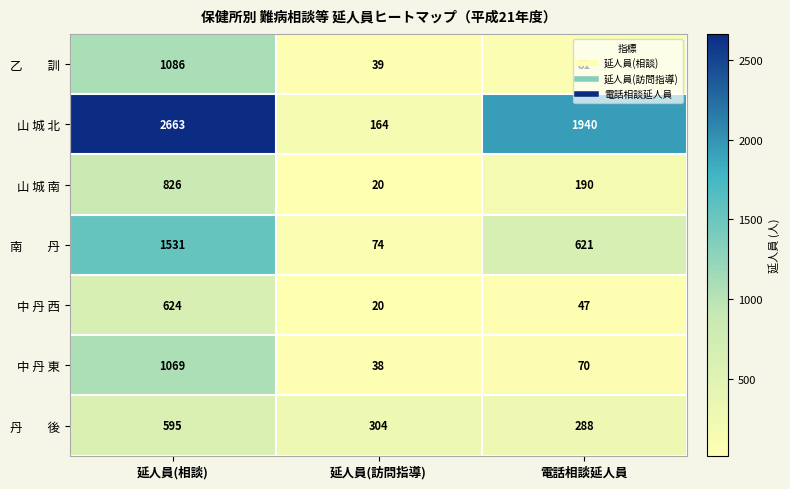

Which series has the largest range (max minus min)?

山 城 北